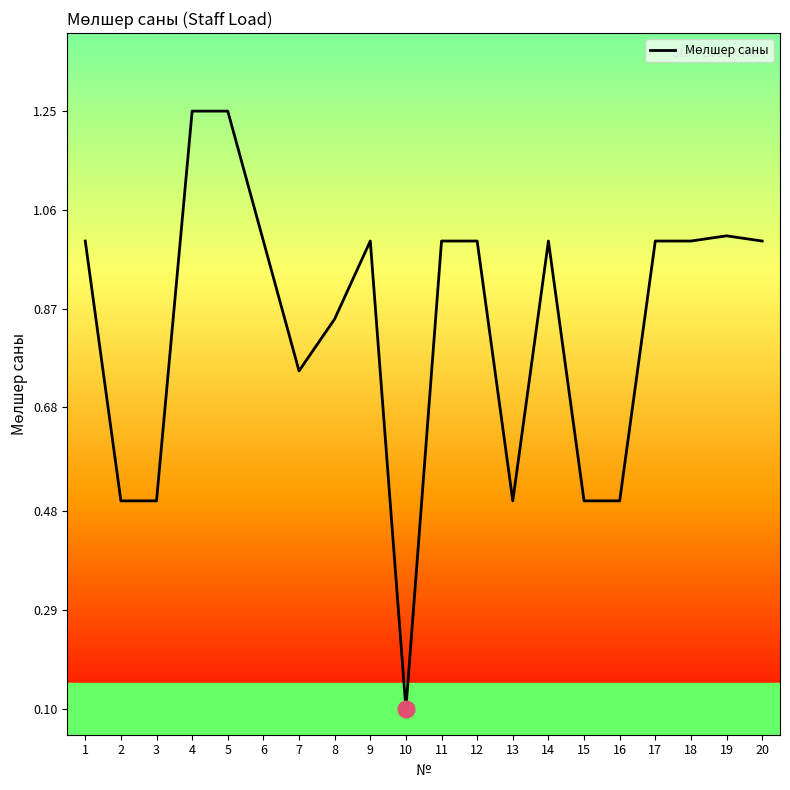

At which label is the value closest to 0?

10